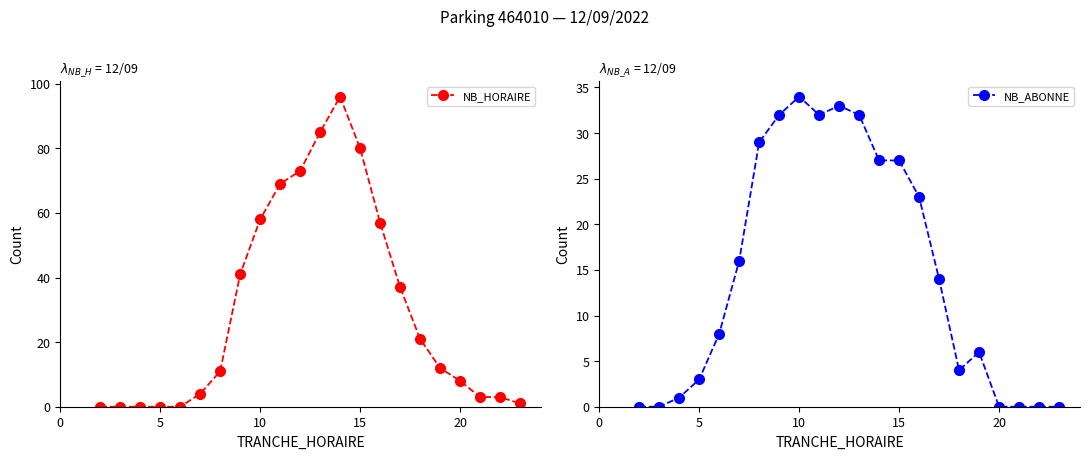

Reading left to right, list all the values displayed in this chart.

NB_HORAIRE: 0	0	0	0	0	4	11	41	58	69	73	85	96	80	57	37	21	12	8	3	3	1
NB_ABONNE: 0	0	1	3	8	16	29	32	34	32	33	32	27	27	23	14	4	6	0	0	0	0